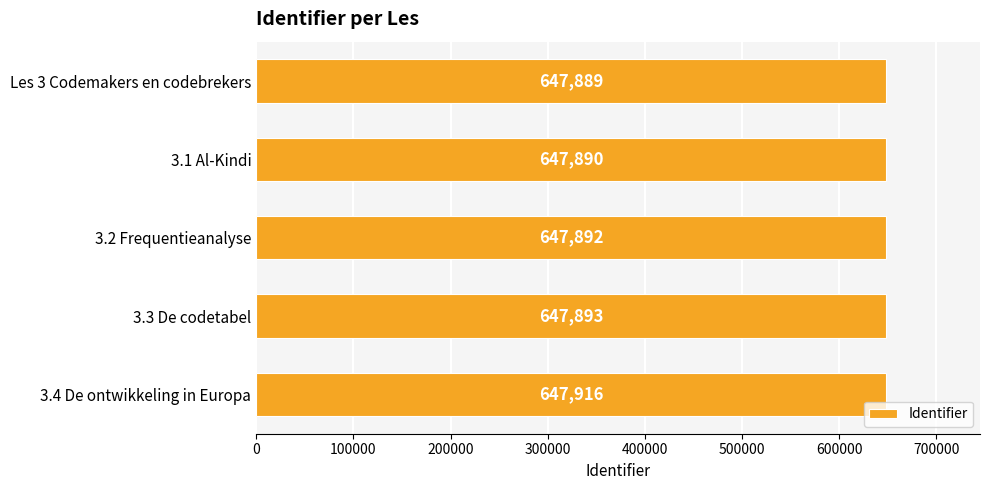

How many bars are there in total?

5